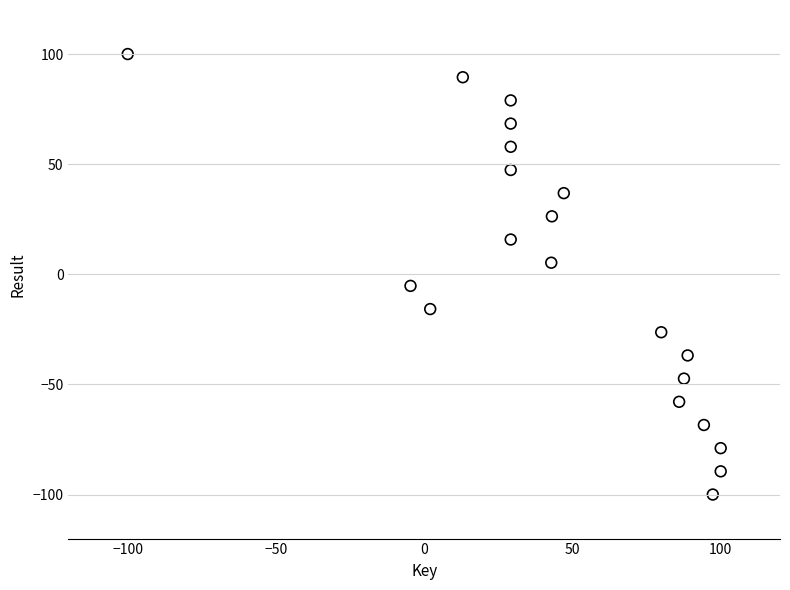

What is the range of Y values (max minus min)?

200.0